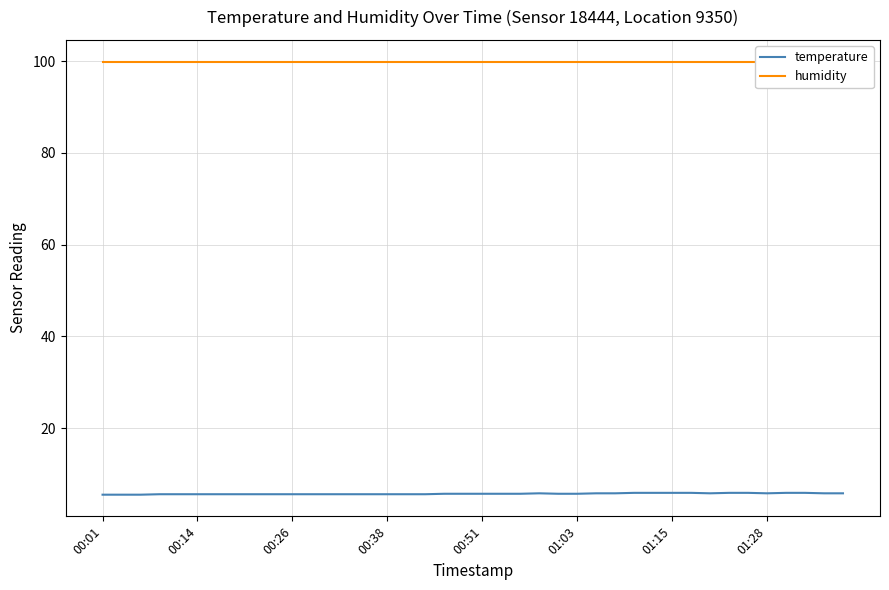

What is the average value of the humidity series?

99.9